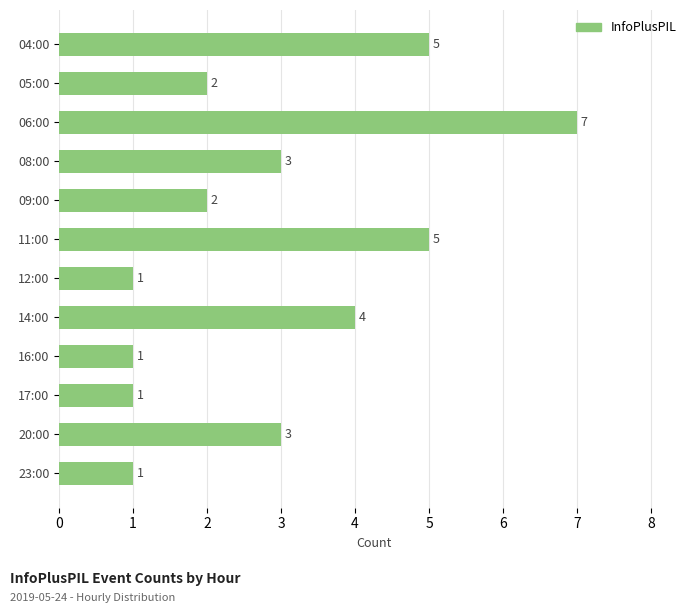

What is the difference between the maximum and minimum values?

6